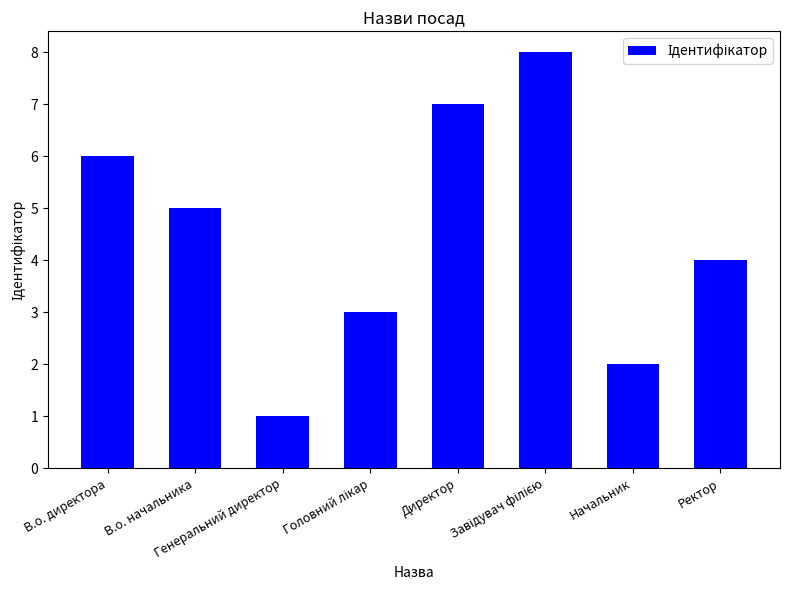

True or false: the data shows 7 at Директор.

True